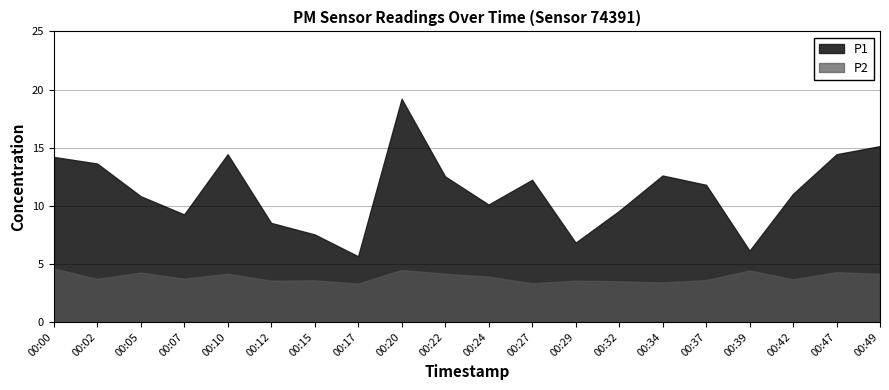

Is it true that P1 equals 19.2 at 00:20?

True